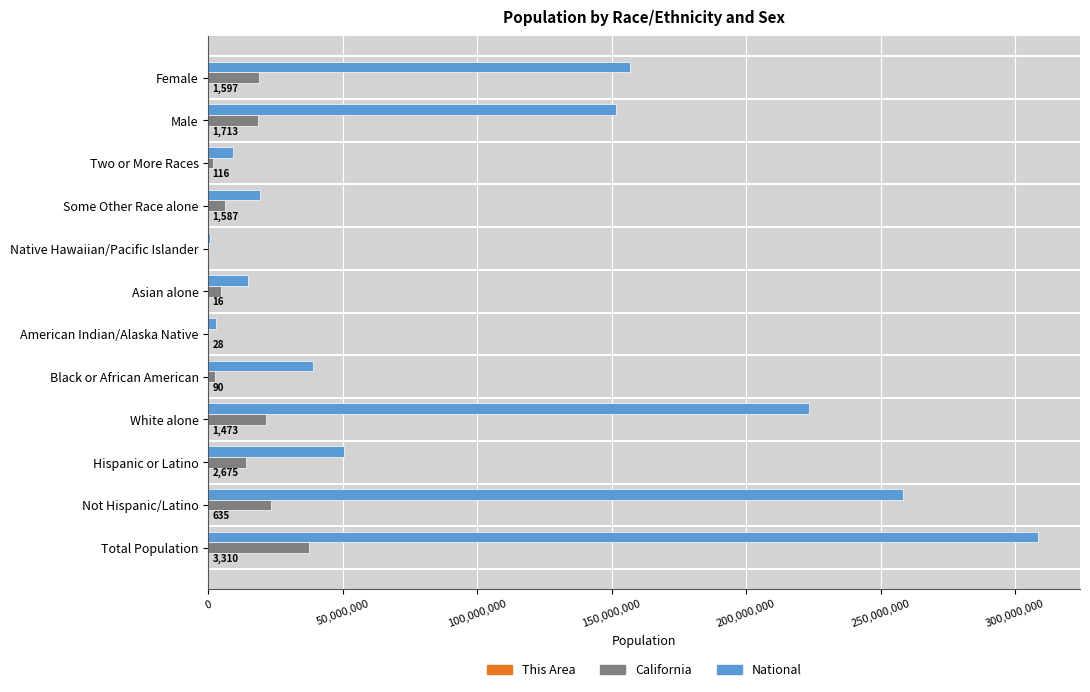

At which category is the sum across all series the highest?

Total Population